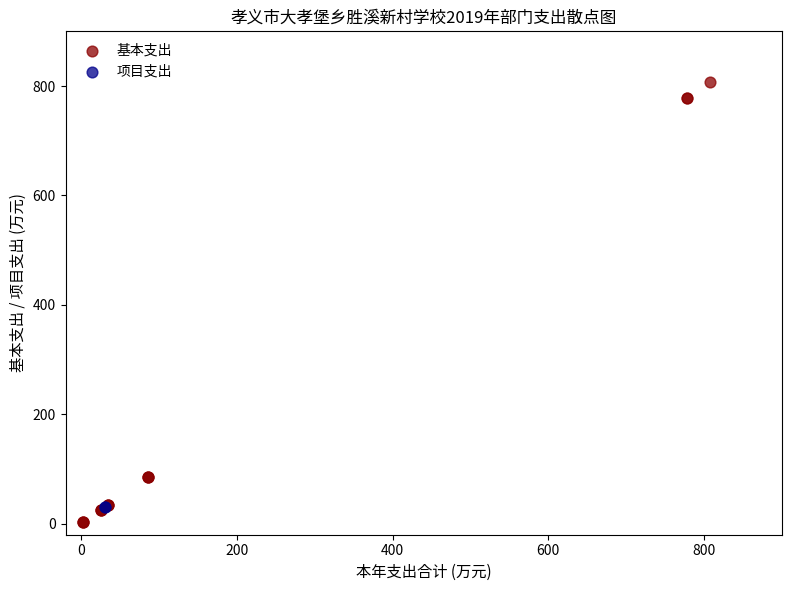

What are all the series names shown in the legend?

基本支出, 项目支出